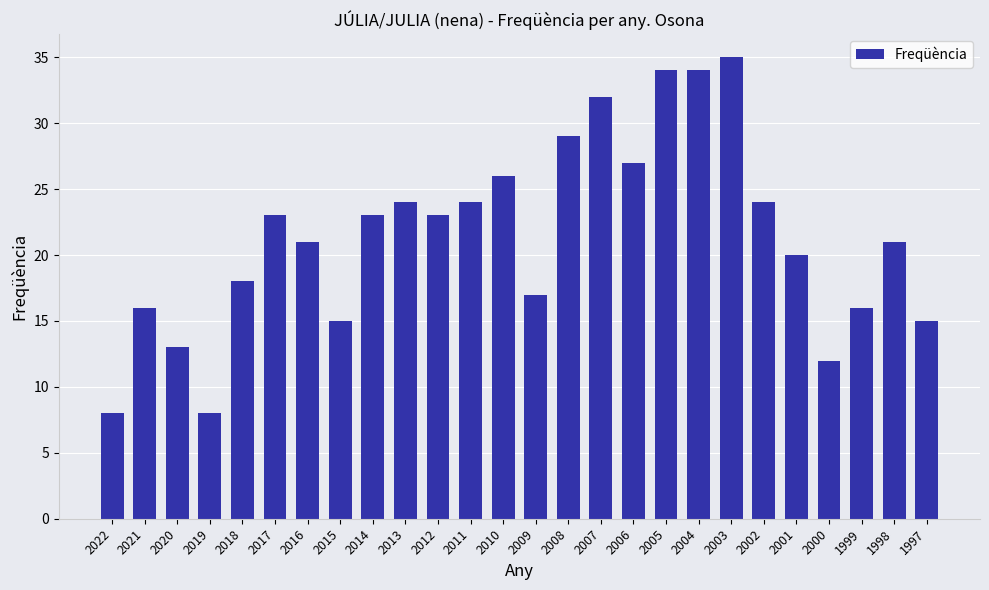

What is the minimum value shown in the chart?

8